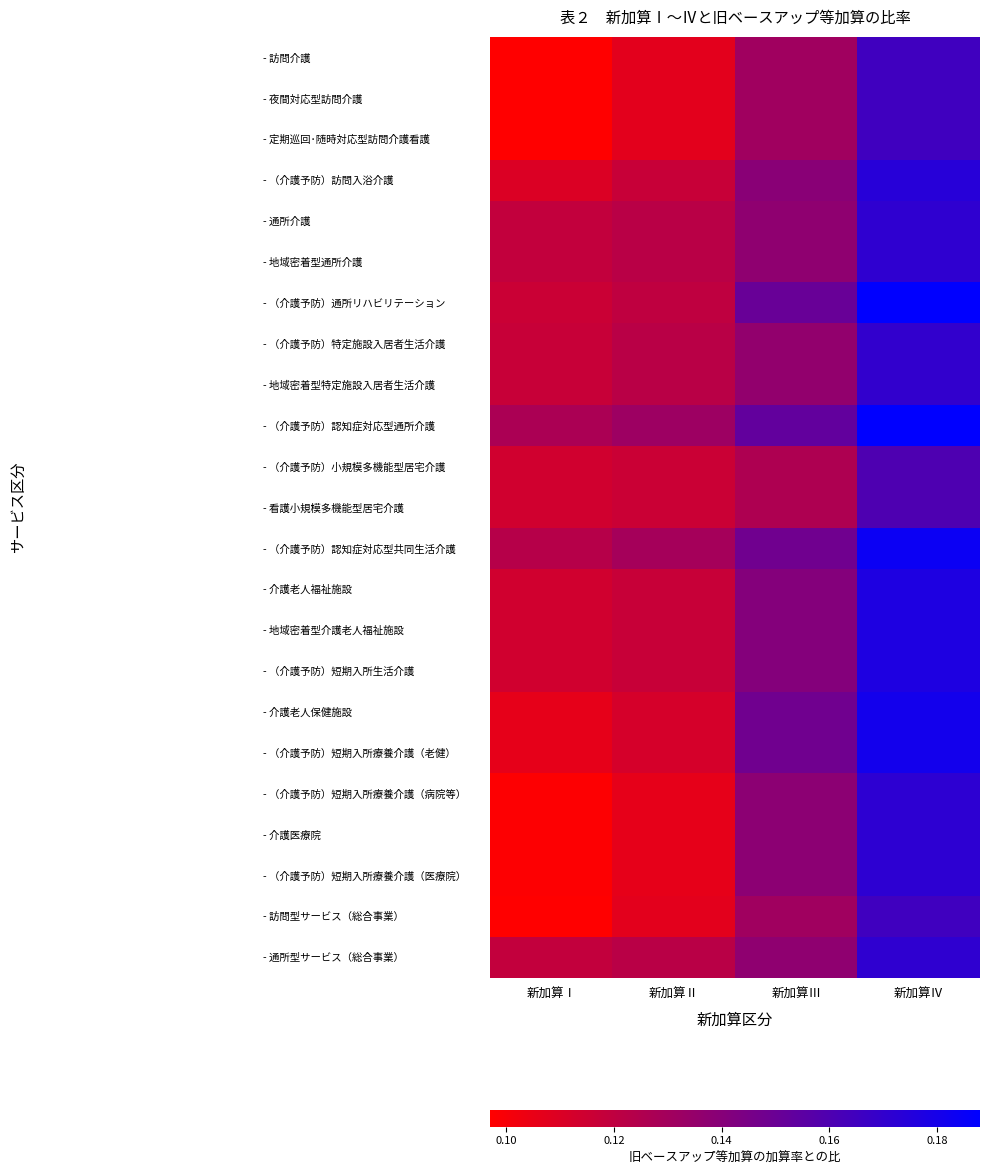

How many series are shown in this chart?

23